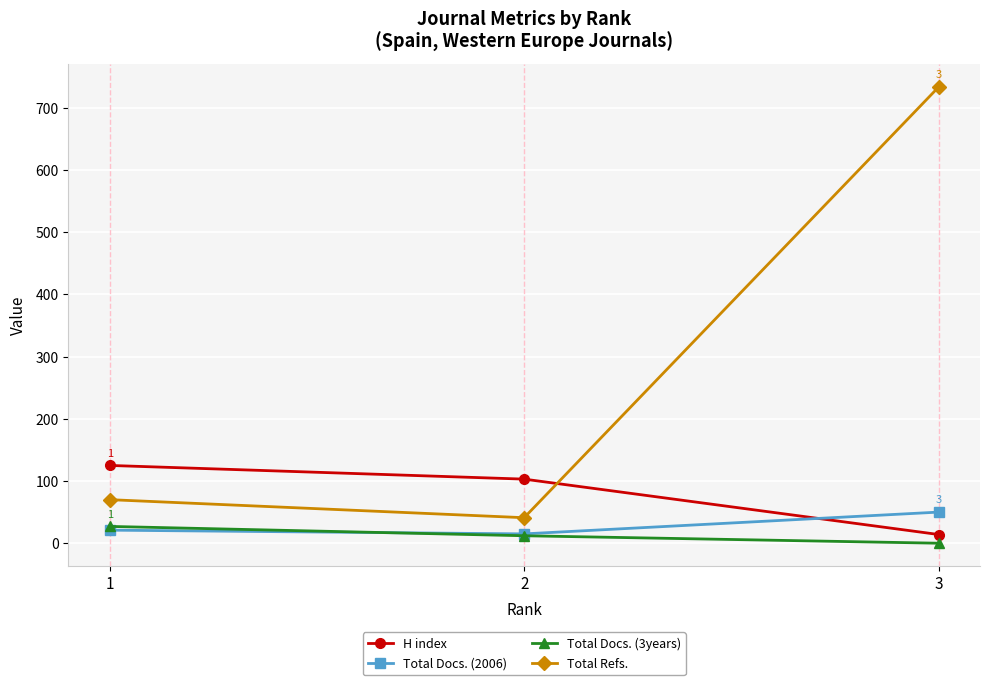

What is the spread (max minus min) of values at 1?

104